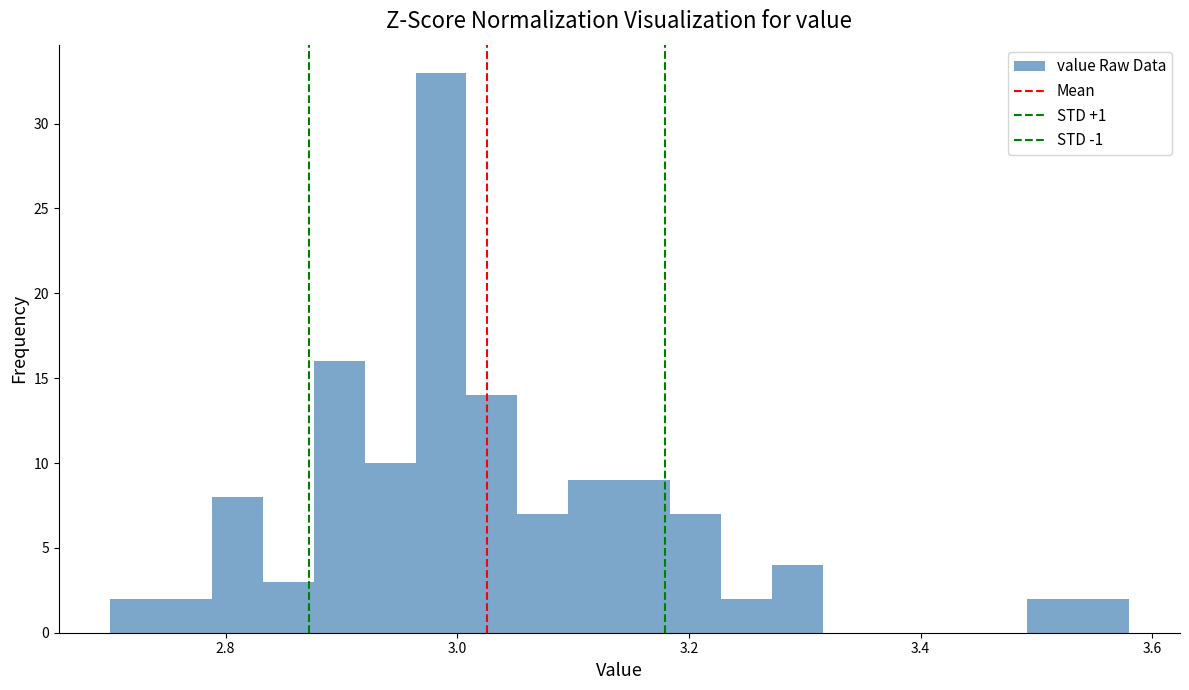

Read against the x-axis, roughly where is the centre of the tallest bar?

2.98